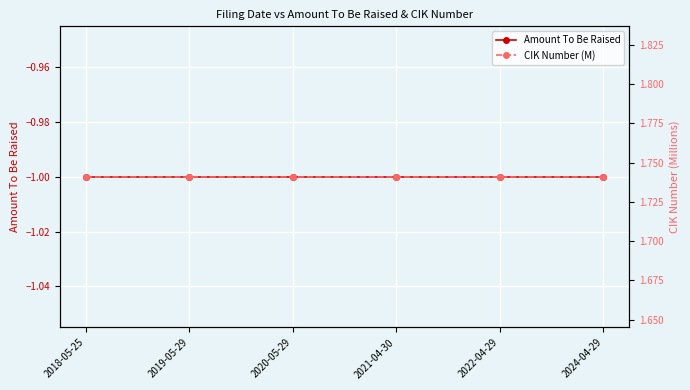

Is the value of Amount To Be Raised at 2021-04-30 greater than the value of CIK Number (M) at 2024-04-29?

No